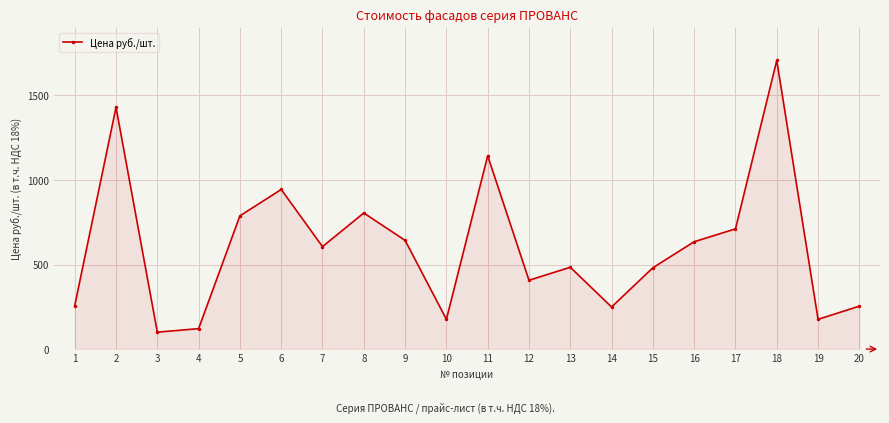

What is the value of the 11th point from the left?

1143